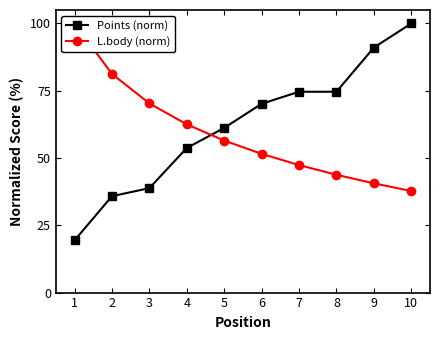

At which category is the sum across all series the highest?

10